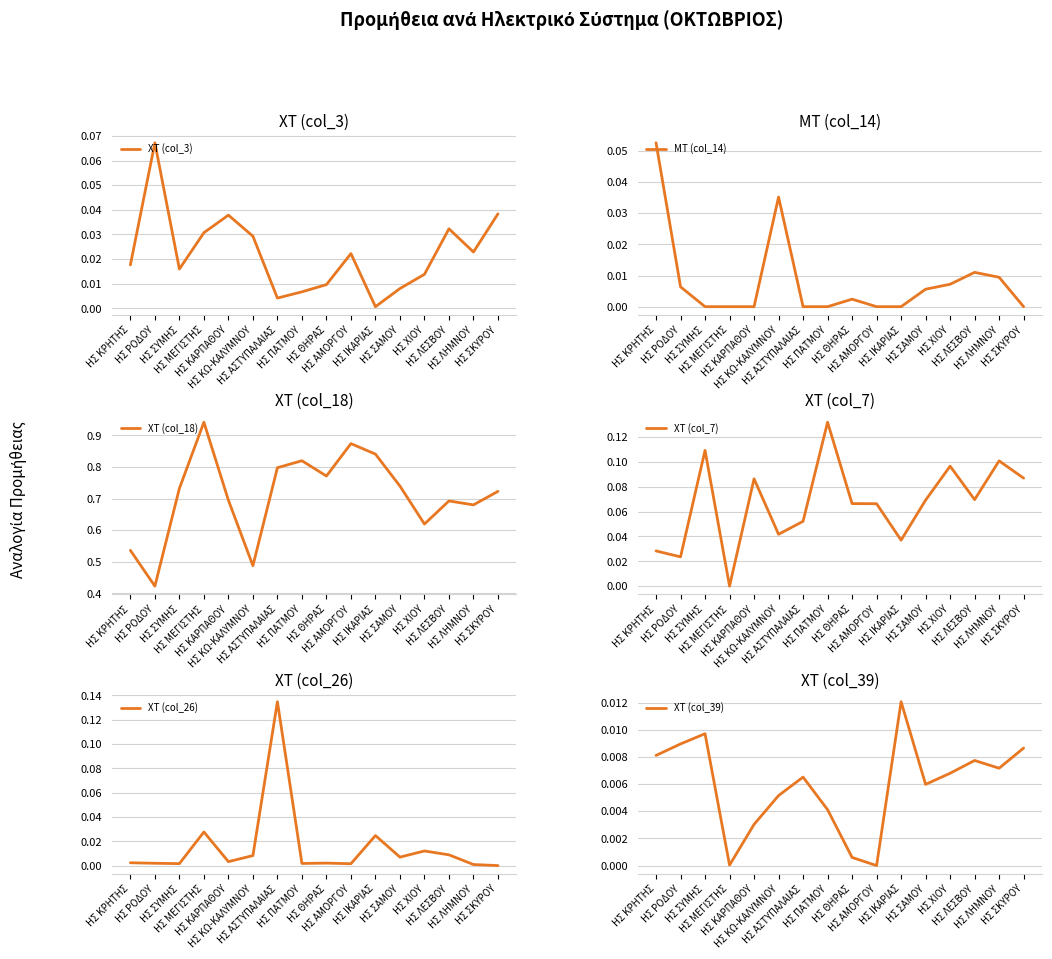

What is the label of the 4th point from the right?

ΗΣ ΧΙΟΥ